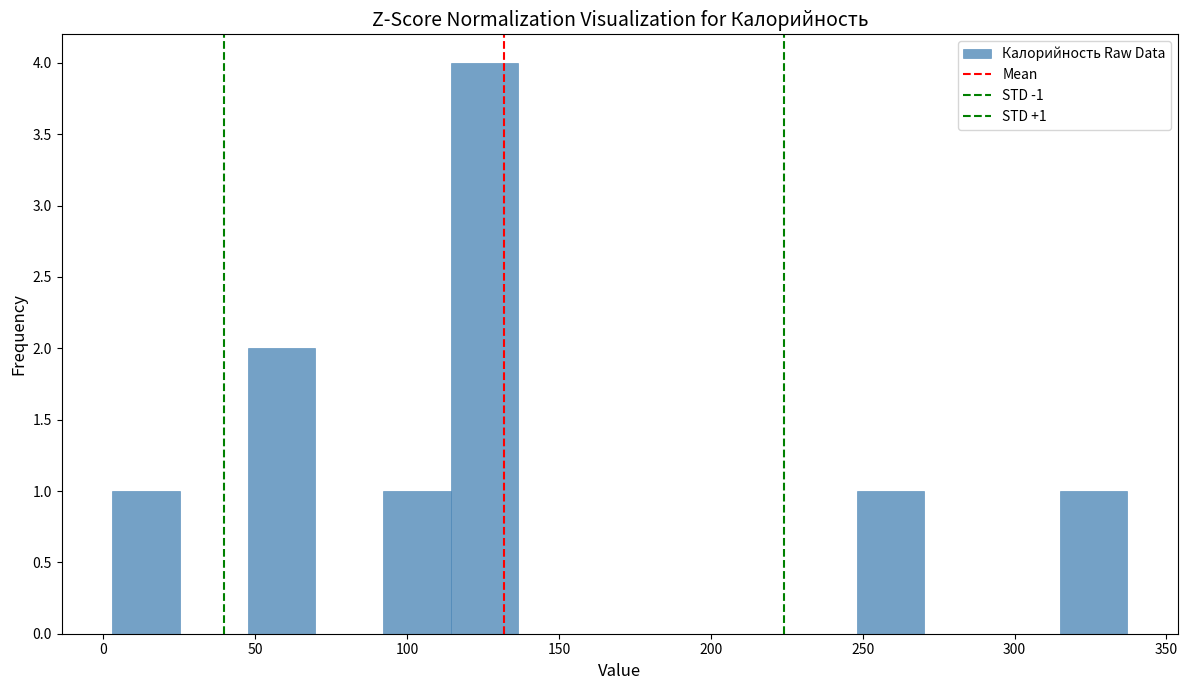

Over which range of the x-axis is the bar tallest?

115 to 135